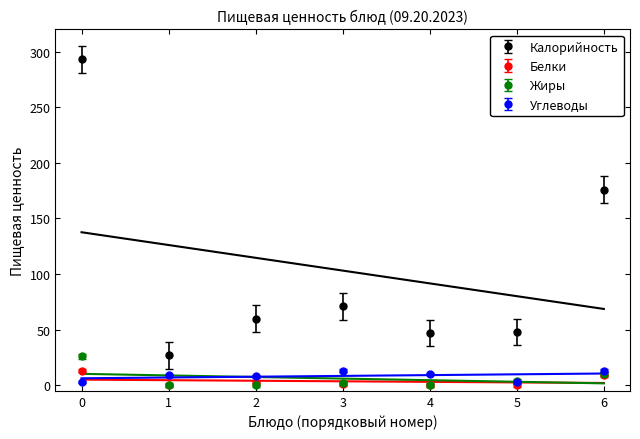

What is the value of the Калорийность point at the 1st from the left?

293